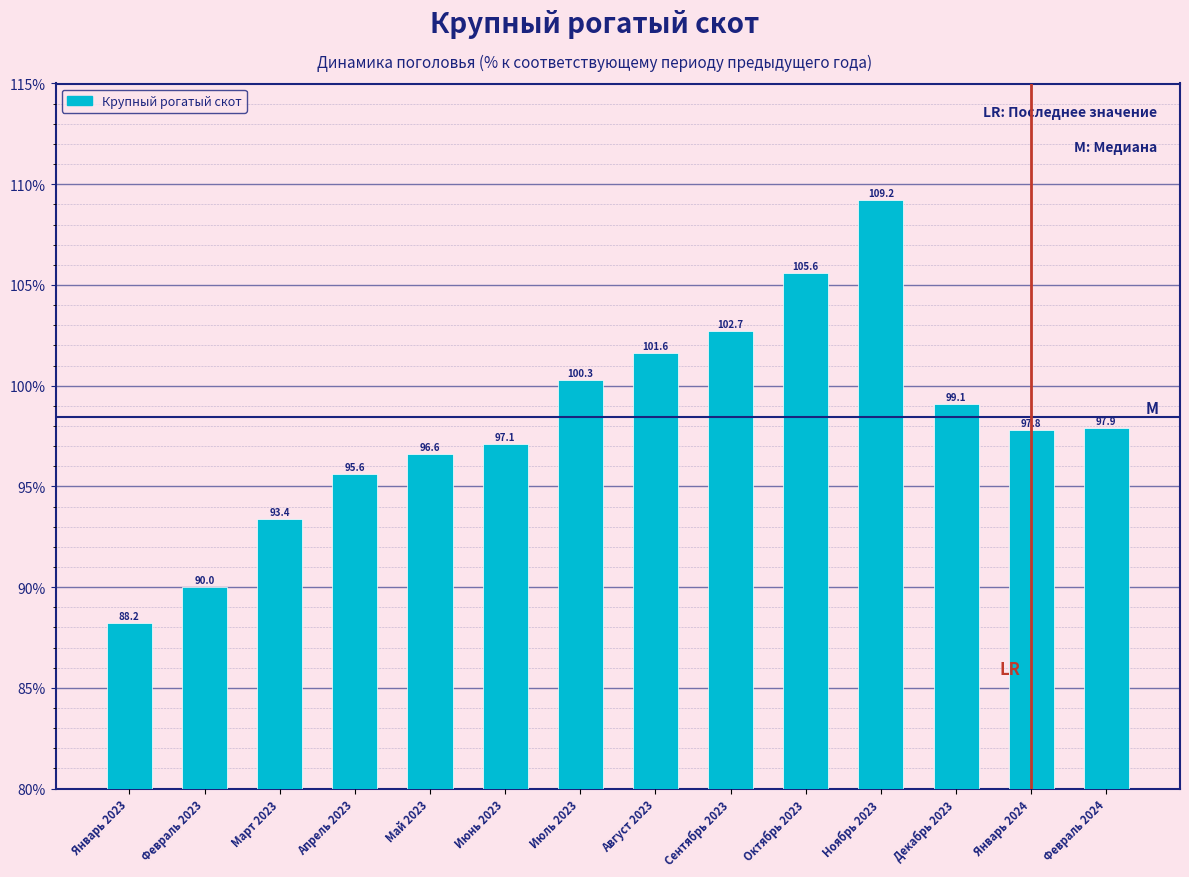

Reading left to right, list all the values displayed in this chart.

Январь 2023=88.2	Февраль 2023=90.0	Март 2023=93.4	Апрель 2023=95.6	Май 2023=96.6	Июнь 2023=97.1	Июль 2023=100.3	Август 2023=101.6	Сентябрь 2023=102.7	Октябрь 2023=105.6	Ноябрь 2023=109.2	Декабрь 2023=99.1	Январь 2024=97.8	Февраль 2024=97.9